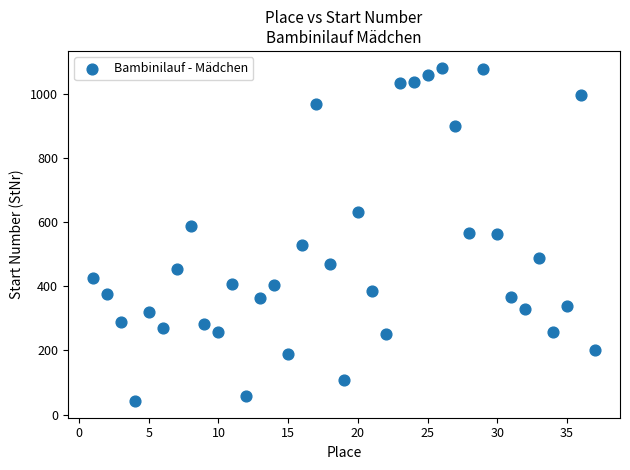

What is the range of X values (max minus min)?

36